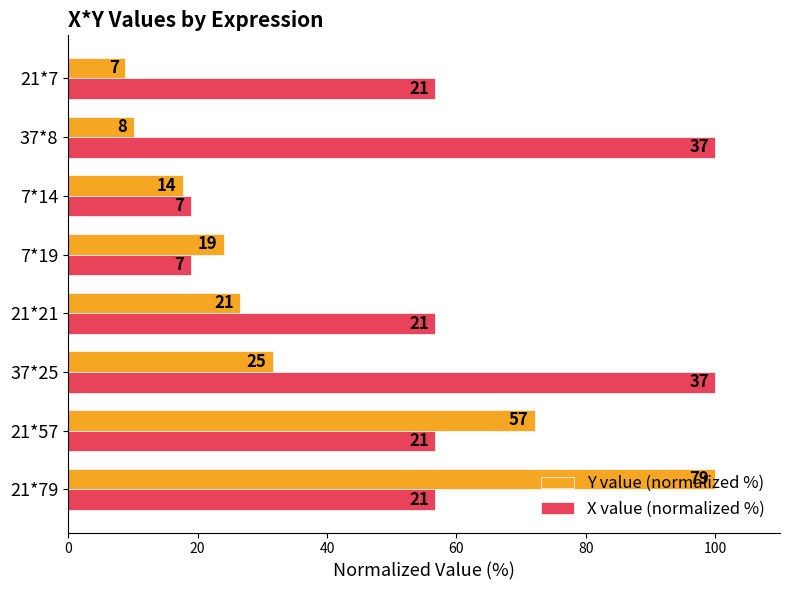

Rank the series by their average value, from lowest to highest.

Y value (normalized %), X value (normalized %)